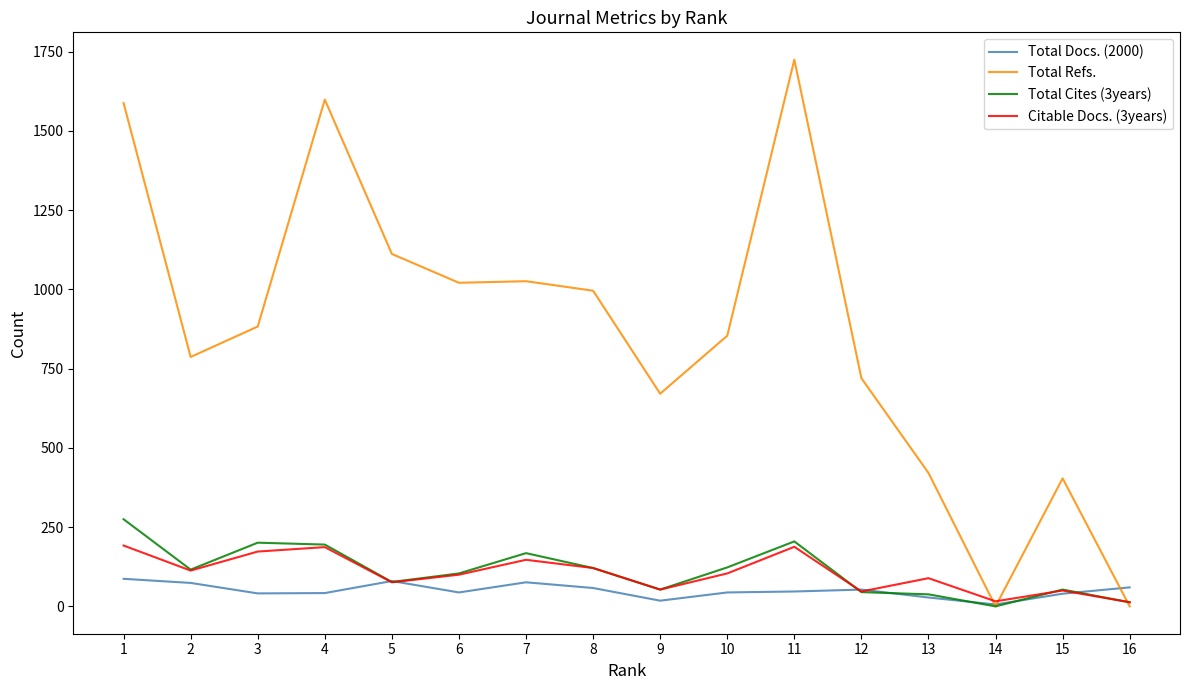

Is the value of Total Docs. (2000) at 6 greater than the value of Total Cites (3years) at 7?

No